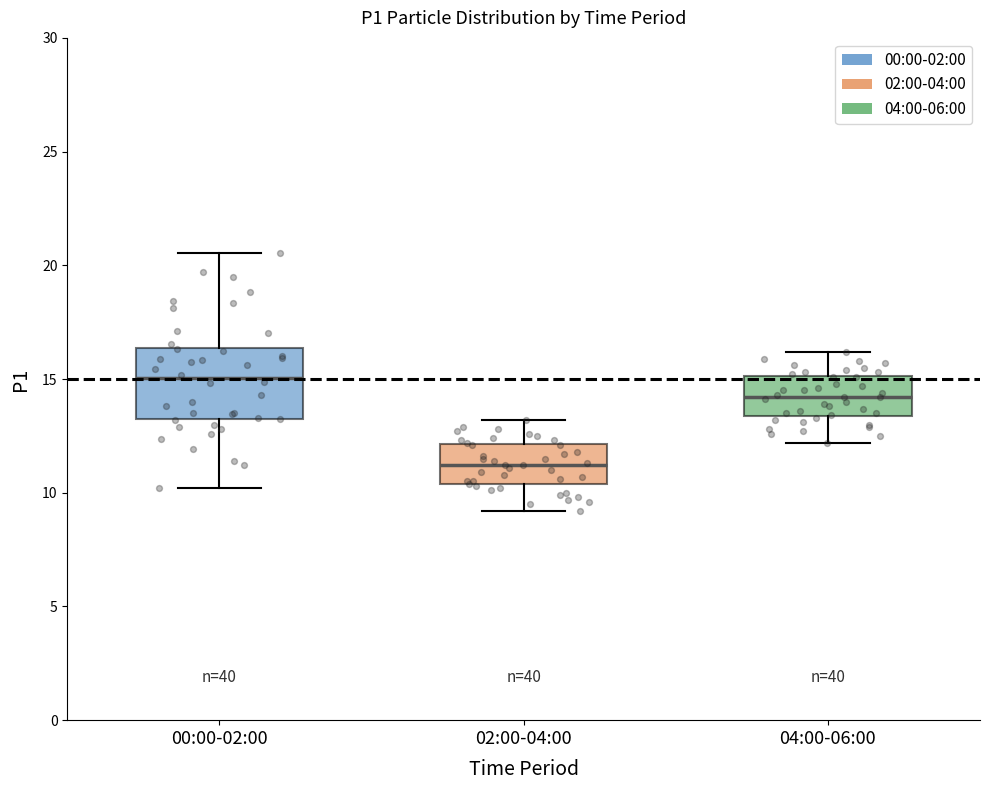

Reading left to right, read every box against the y-axis: the position of its median line, the range the box covers, and the ends of its whiskers. The values are not printed on the chart, so give them approximately, as read against the axis.

00:00-02:00: median 15.0, box 13.0 to 16.5, whiskers 10.0 to 20.5
02:00-04:00: median 11.0, box 10.5 to 12.0, whiskers 9.0 to 13.0
04:00-06:00: median 14.0, box 13.5 to 15.0, whiskers 12.0 to 16.0